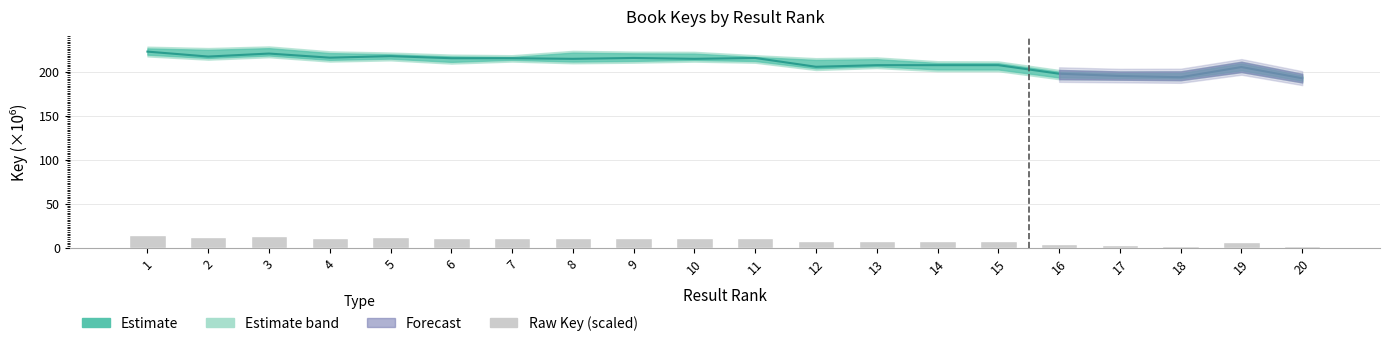

What is the difference between the highest and lowest values at 18?

191.1